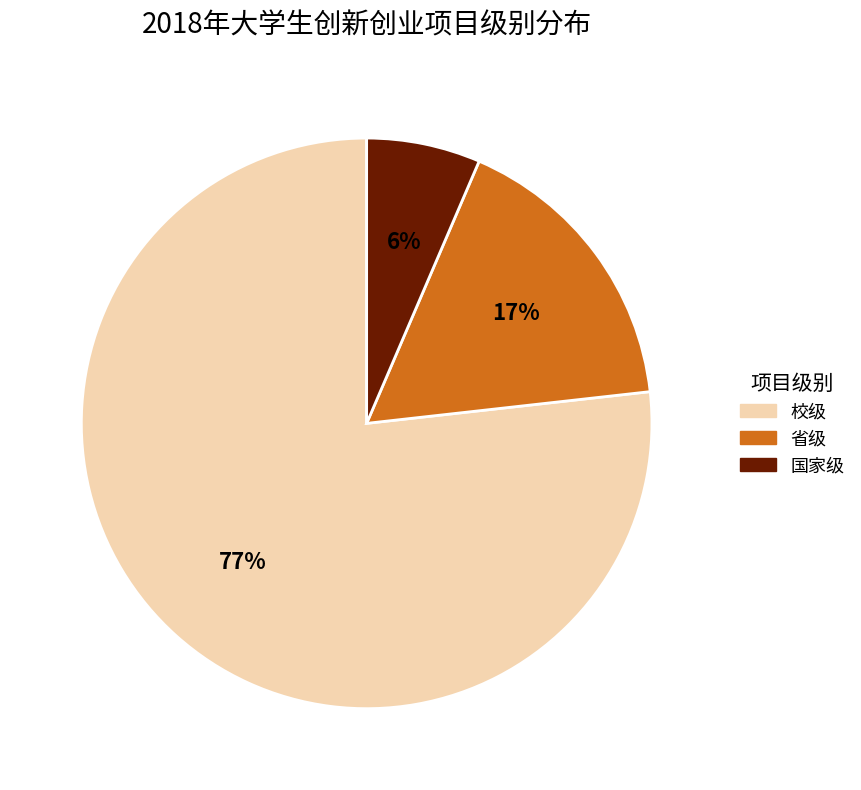

Rank the categories by value from highest to lowest.

校级, 省级, 国家级